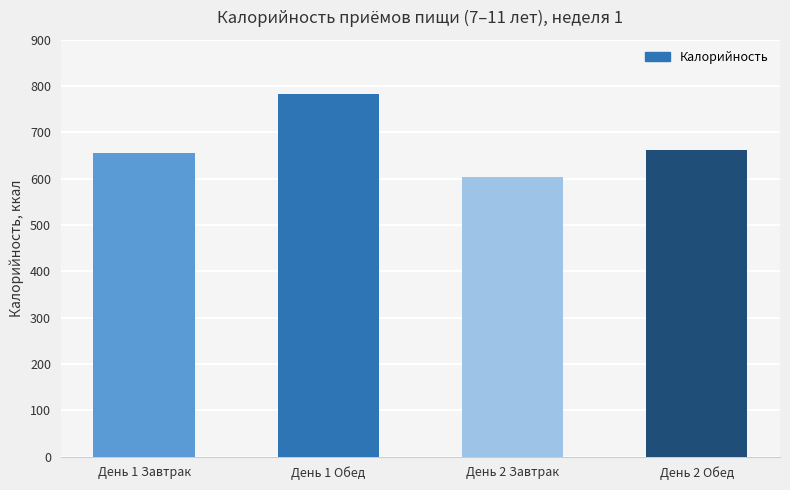

Is it true that the value at День 1 Завтрак is 655.7?

True